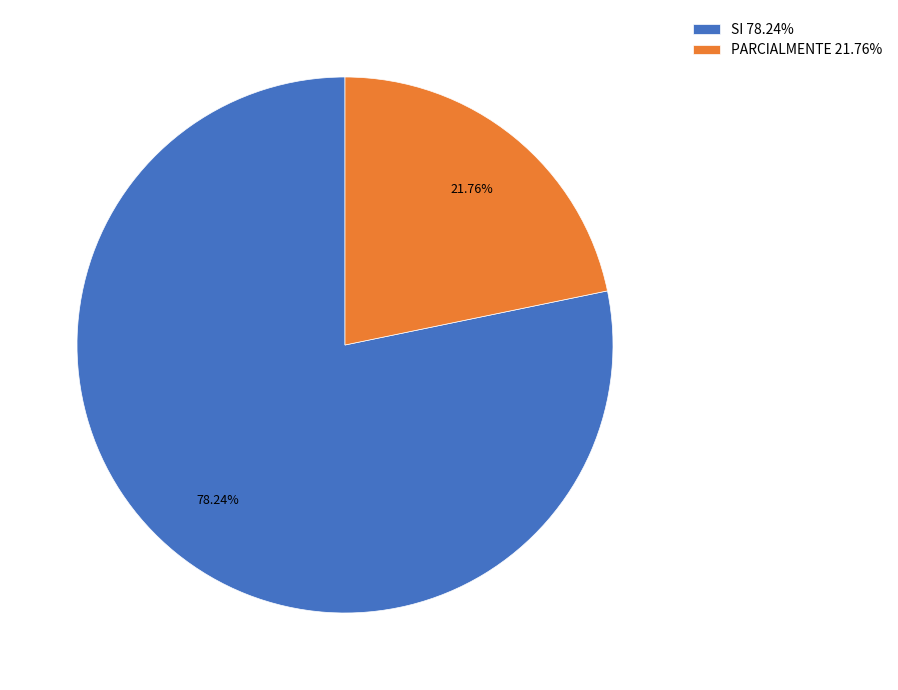

What is the majority slice?

SI 78.24%